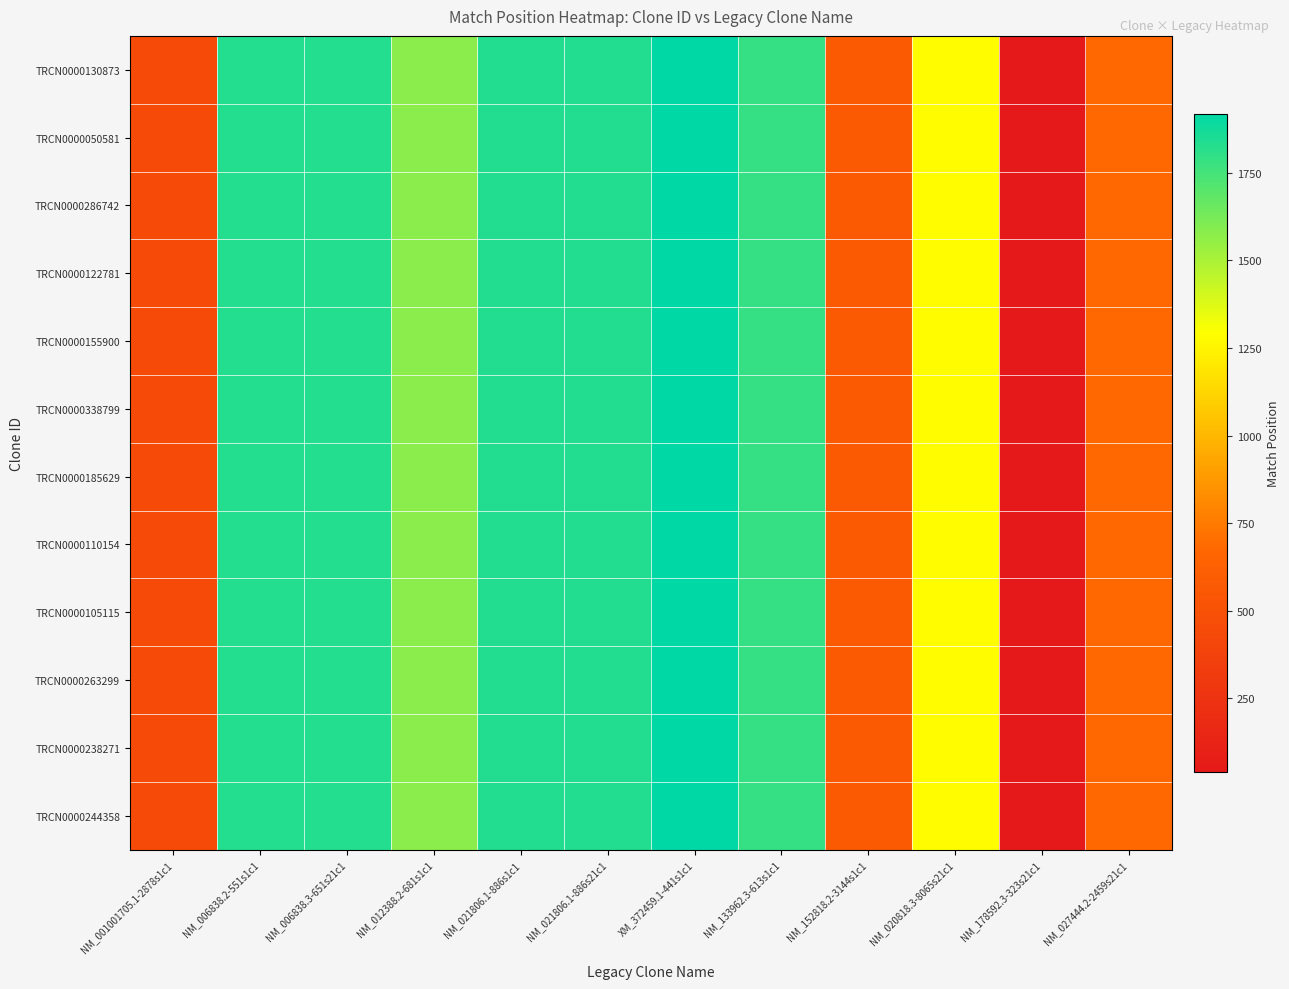

Which category has the highest value across all series?

XM_372459.1-441s1c1